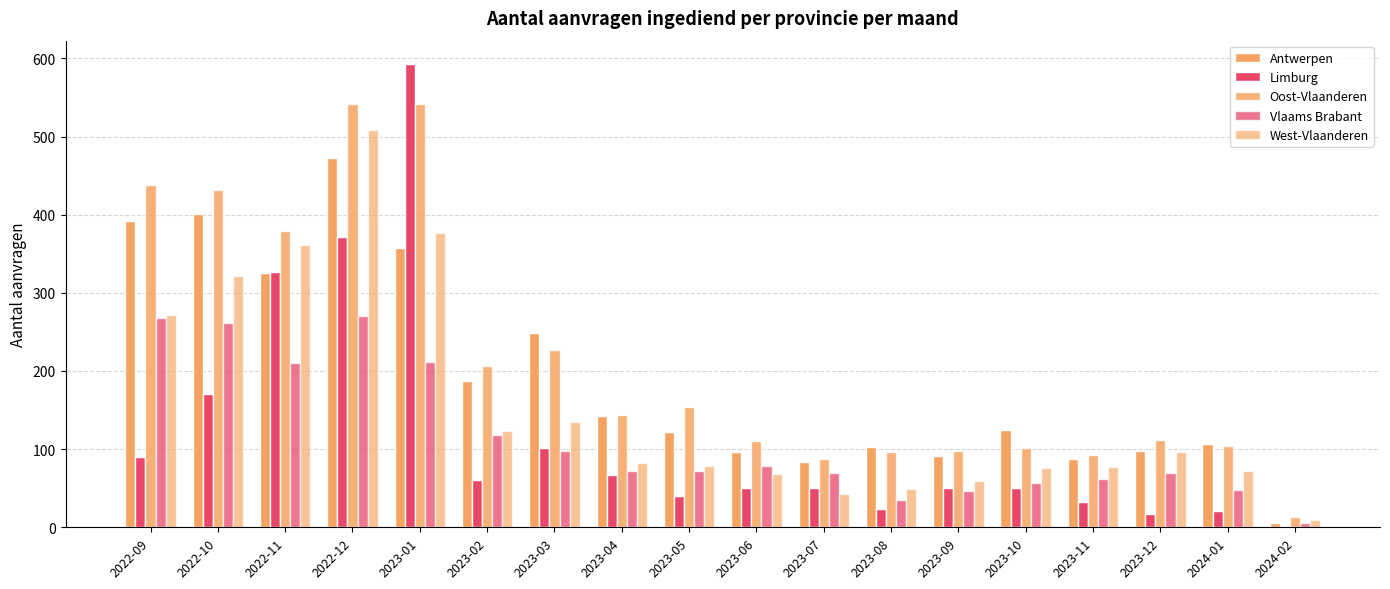

How many bars are there in total?

90